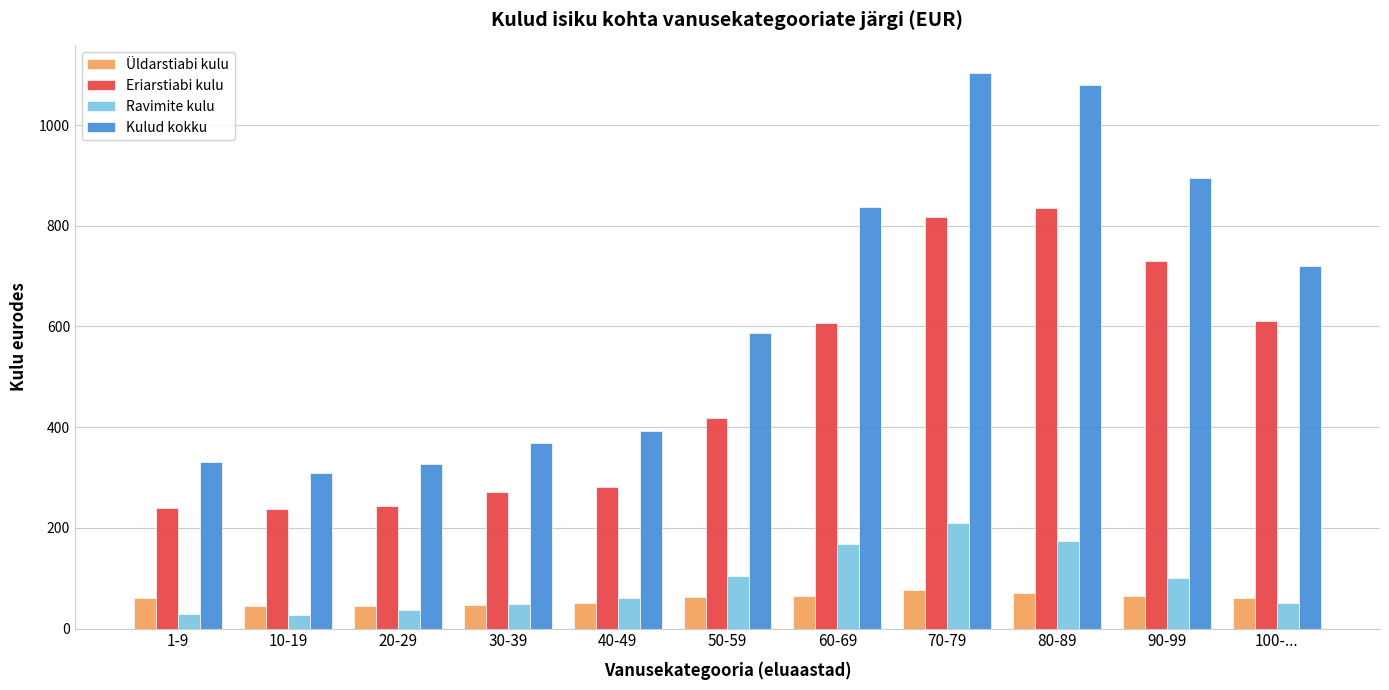

What are all the series names shown in the legend?

Üldarstiabi kulu, Eriarstiabi kulu, Ravimite kulu, Kulud kokku